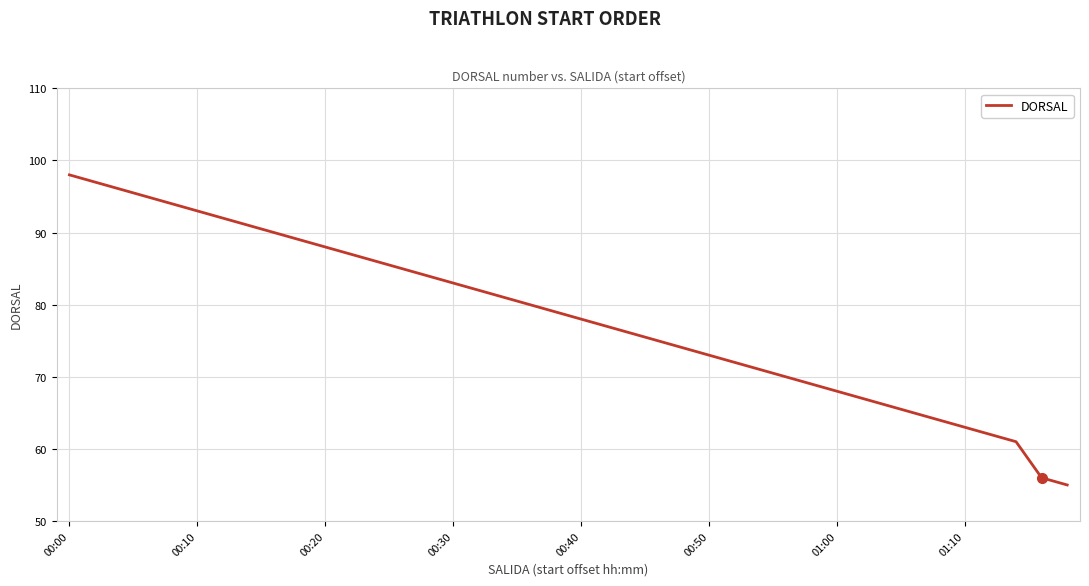

Reading left to right, list all the values displayed in this chart.

98	97	96	95	94	93	92	91	90	89	88	87	86	85	84	83	82	81	80	79	78	77	76	75	74	73	72	71	70	69	68	67	66	65	64	63	62	61	56	55